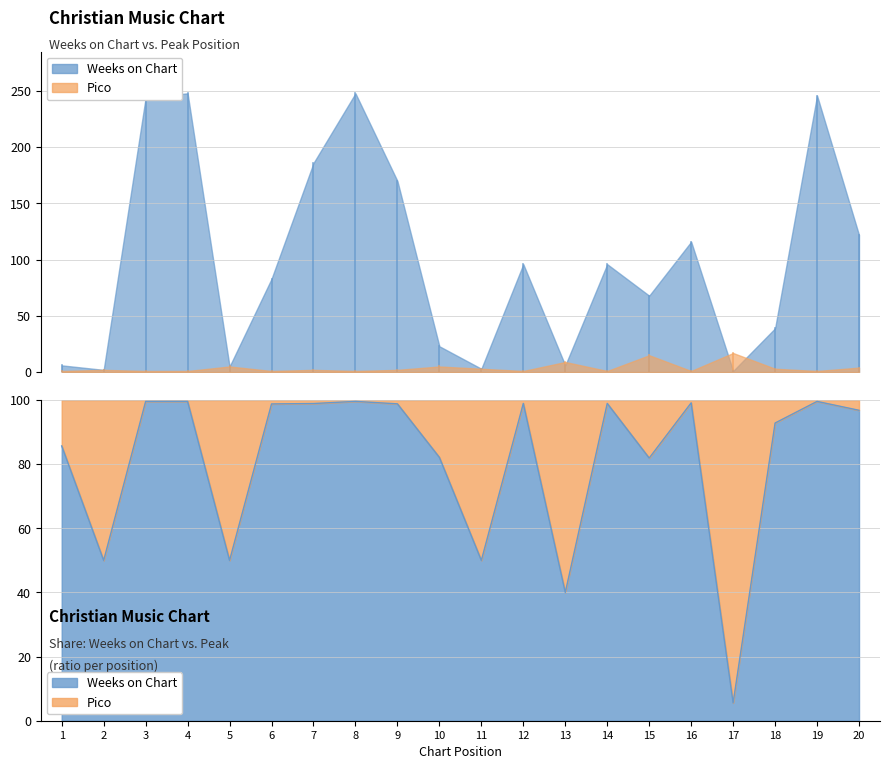

The value of Weeks on Chart at 20 is 178. True or false?

False